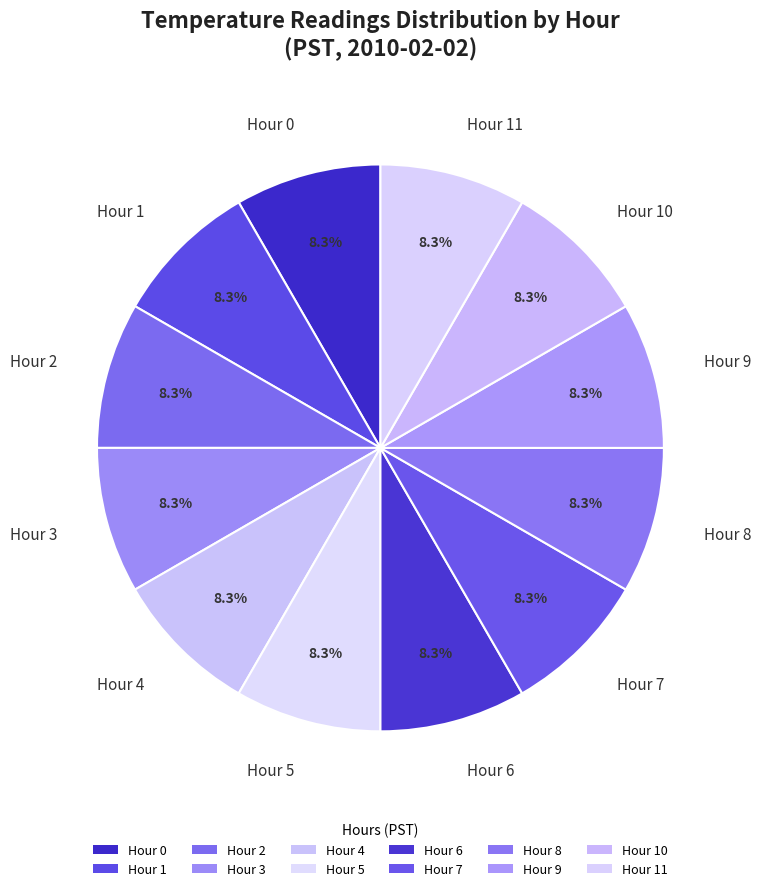

Does Hour 5 account for over 50% of the chart?

No